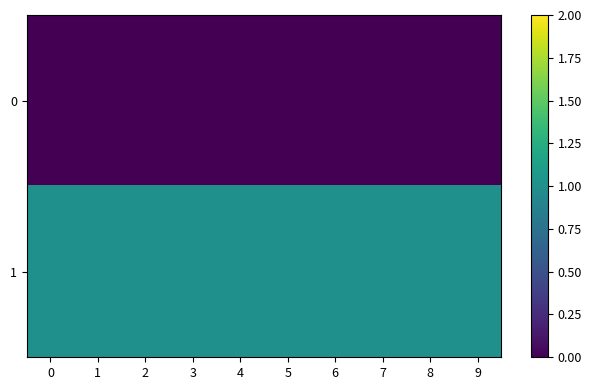

How many data points does each series have?

10